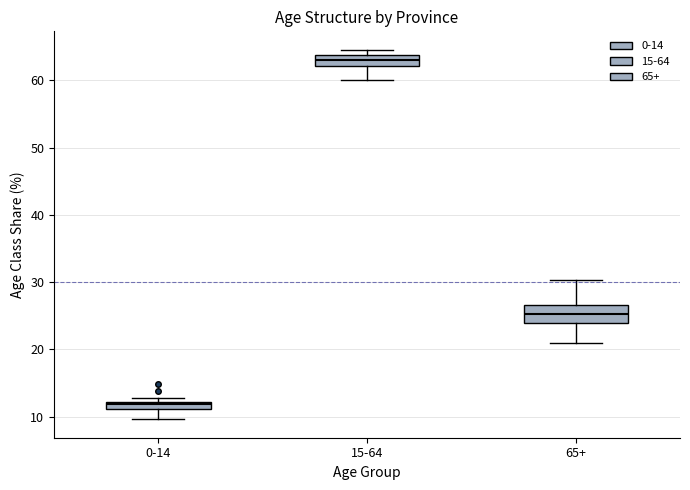

Which box has the highest median line?

15-64